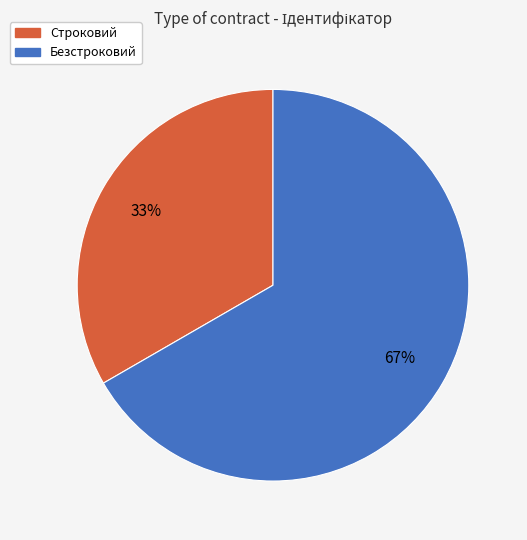

Is there a majority slice in this chart?

Yes